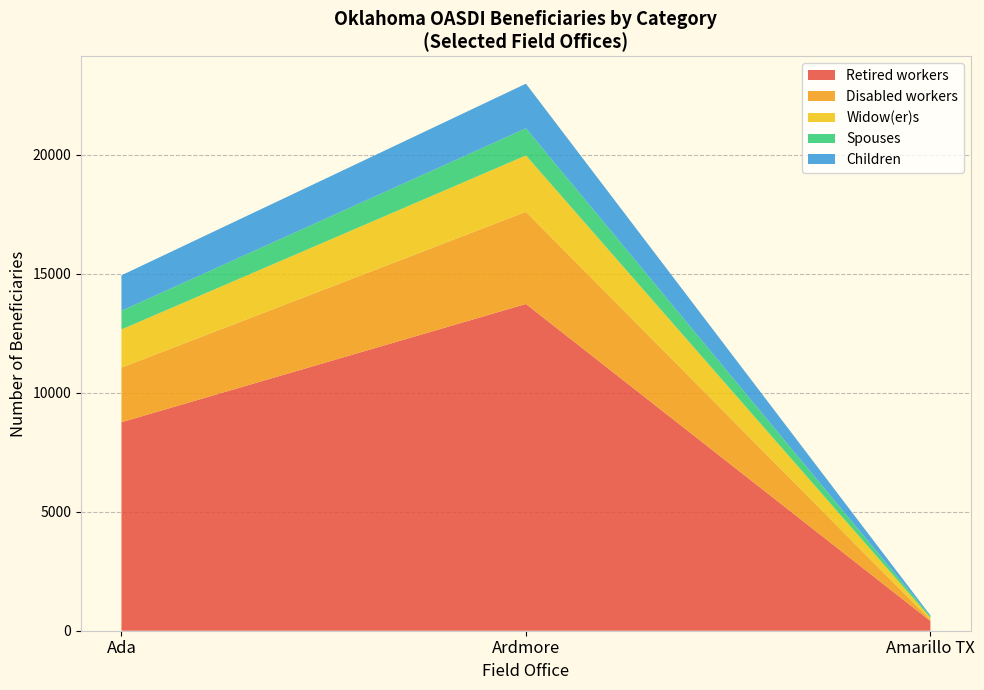

Reading right to left, what are the values for Retired workers?

410	13735	8765